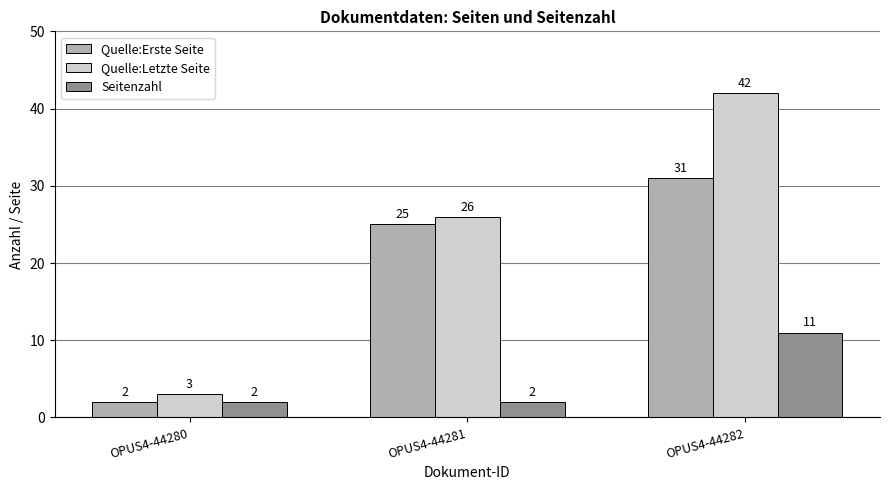

Which category has the highest value in the Quelle:Letzte Seite series?

OPUS4-44282